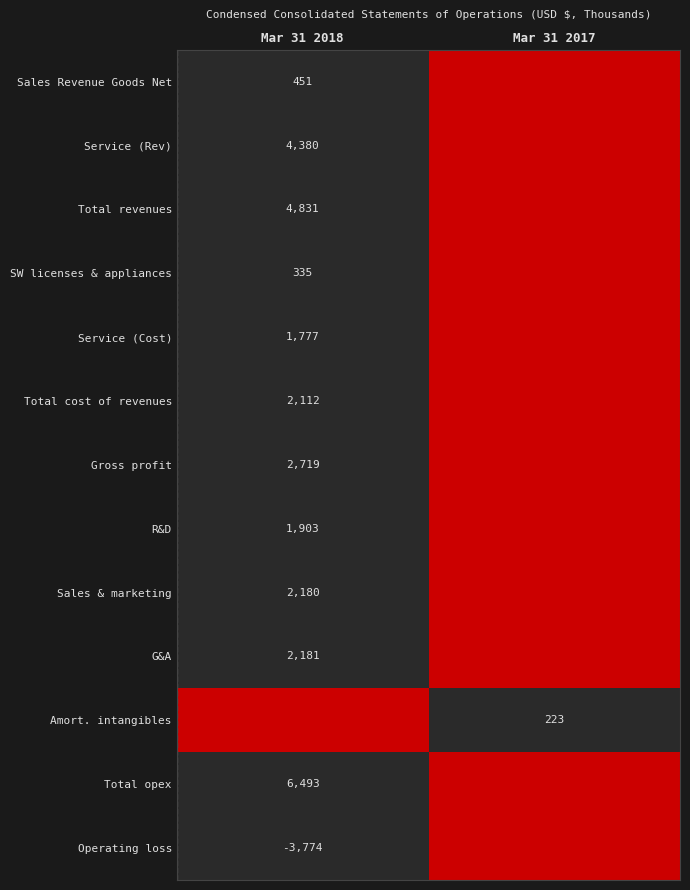

At how many categories does at least one series exceed 0?

2